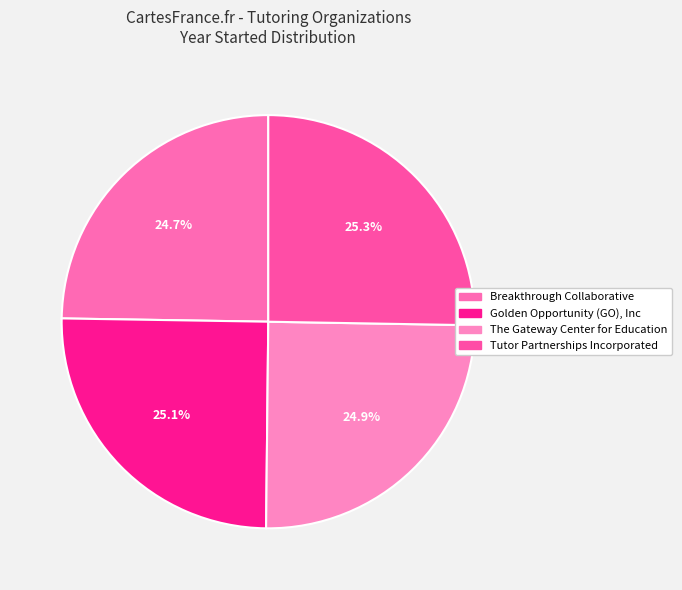

To the nearest percent, what is the average slice percentage?

25%